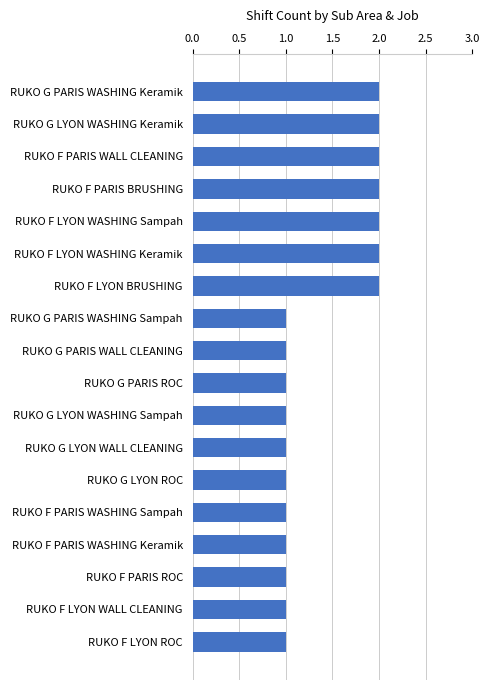

What position from the top is RUKO G LYON ROC?

13